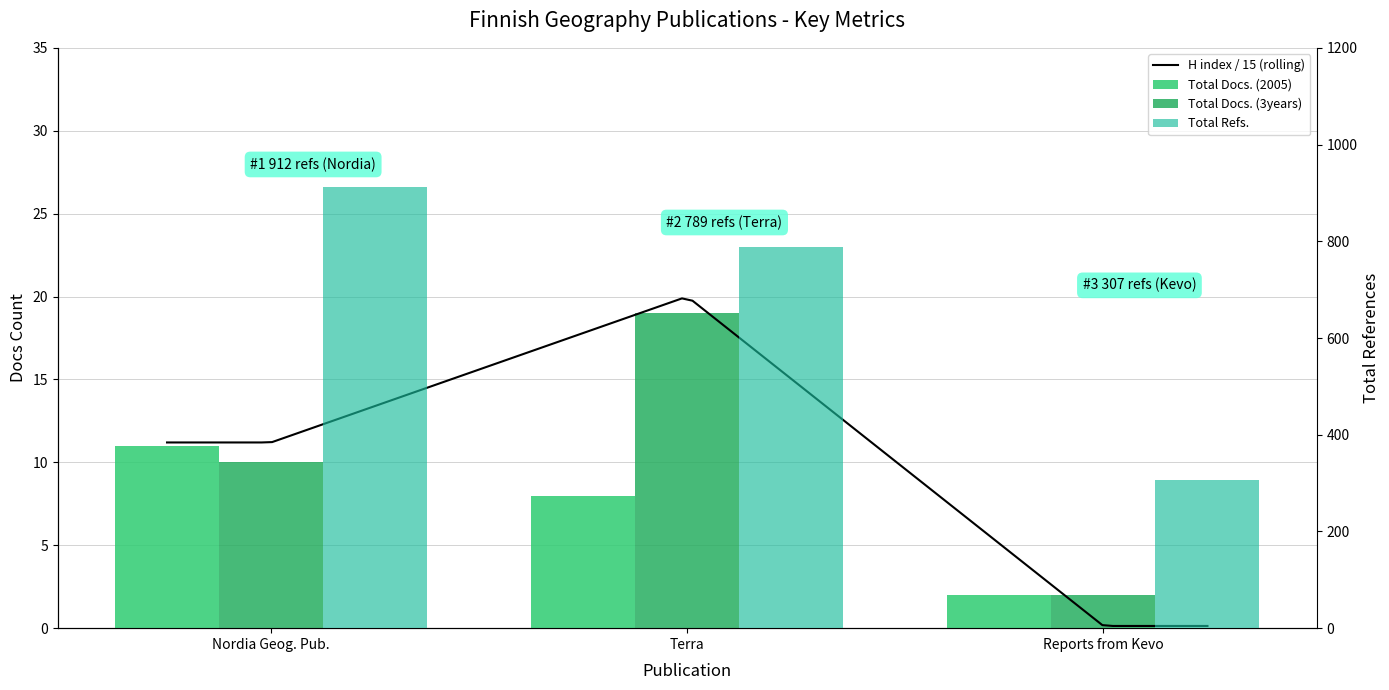

Reading left to right, what are all the values shown in this chart?

Total Docs. (2005): 11	8	2
Total Docs. (3years): 10	19	2
Total Refs.: 912	789	307